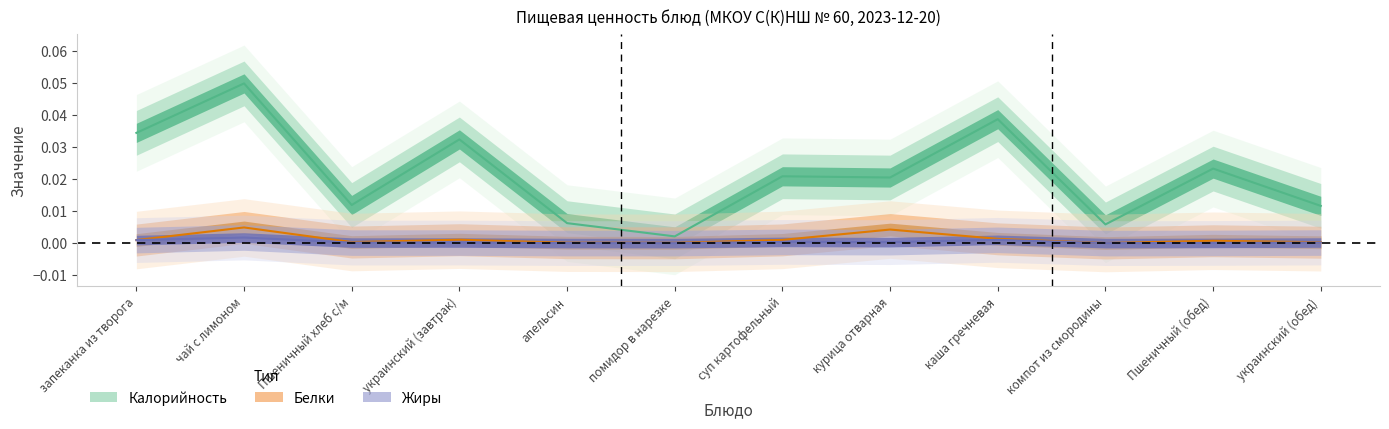

What are all the series names shown in the legend?

Калорийность, Белки, Жиры